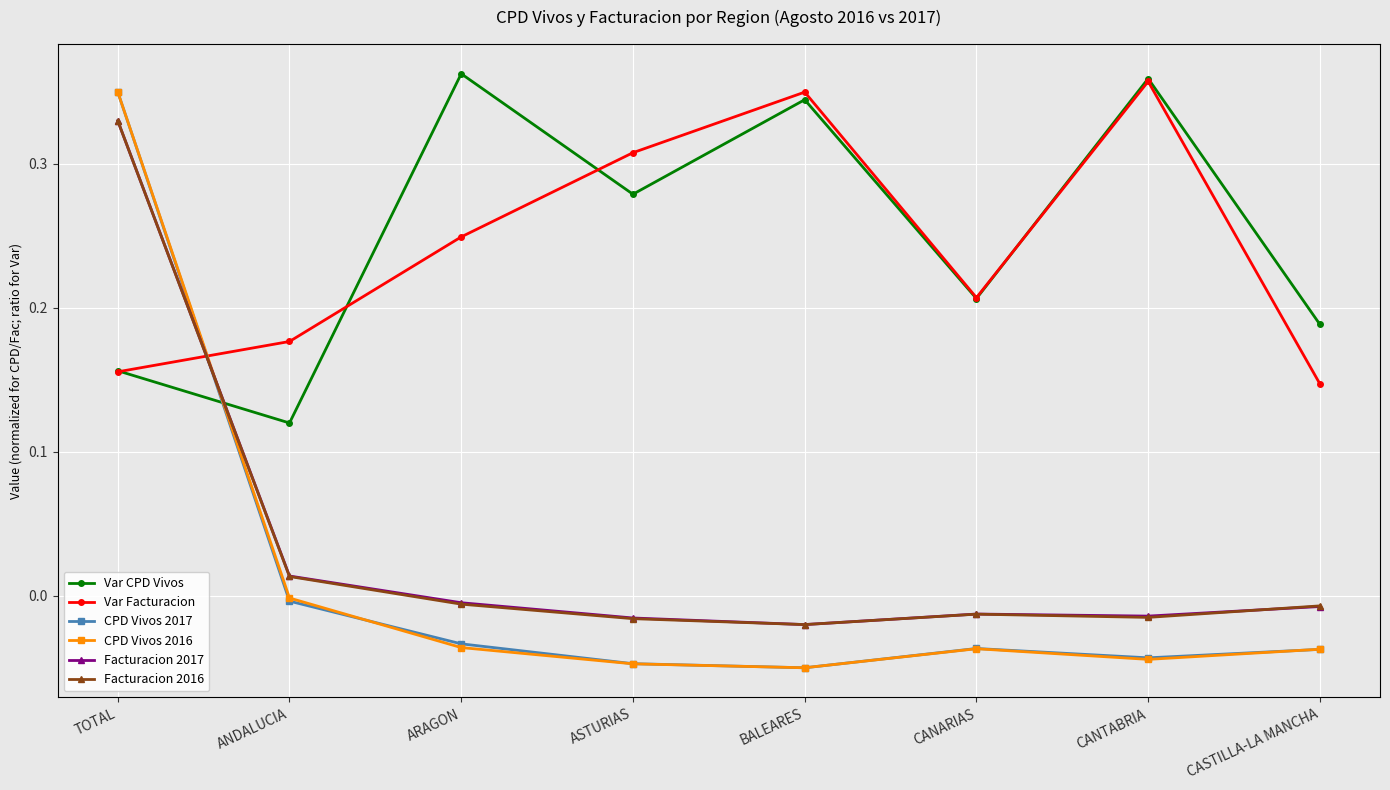

What position from the right is CANTABRIA?

2